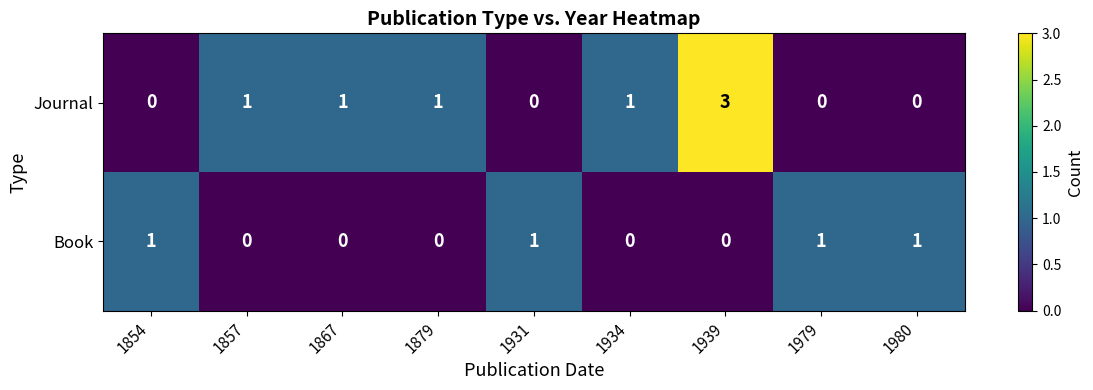

What is the sum of all Journal values?

7